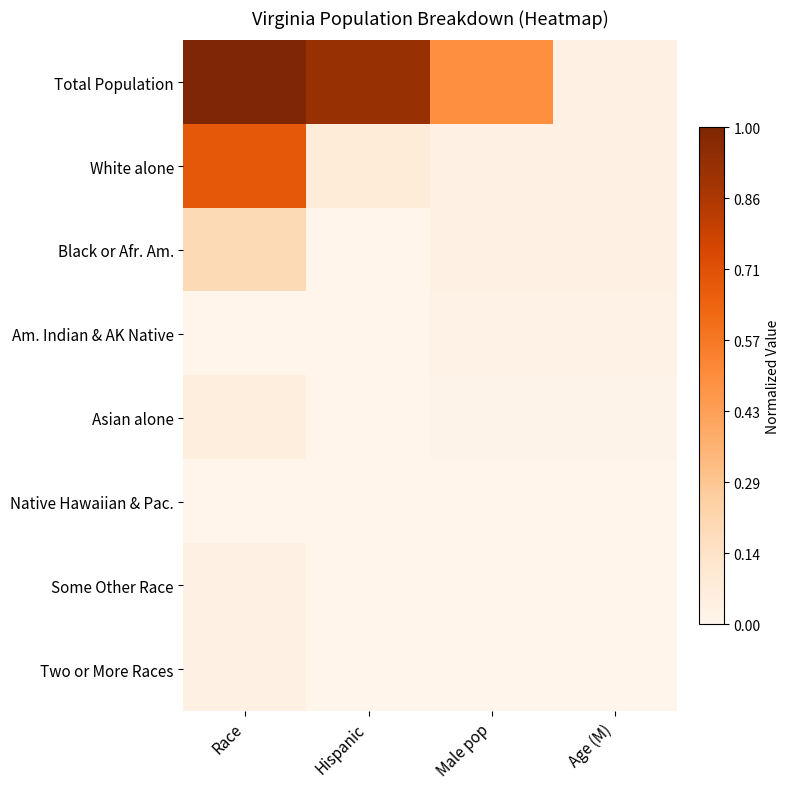

Which label corresponds to the smallest value in the chart?

Hispanic